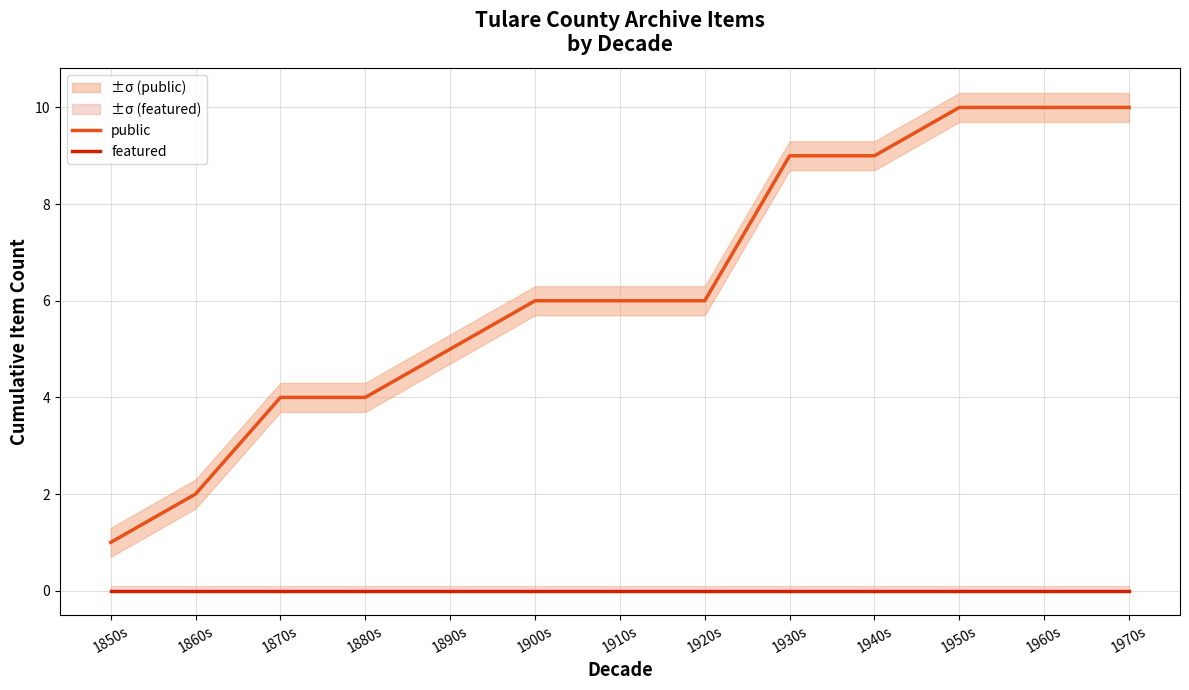

True or false: featured and public cross at least once.

False